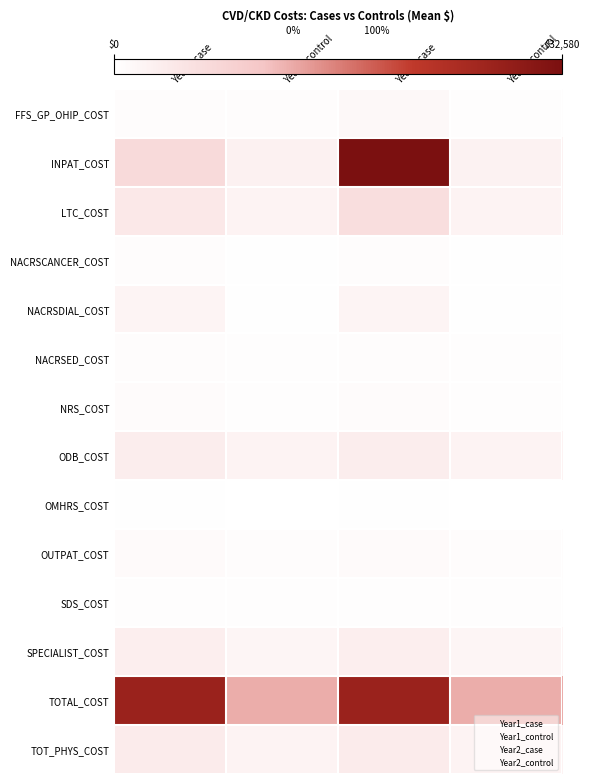

What is the spread (max minus min) of values at Year1_control?

12710.4